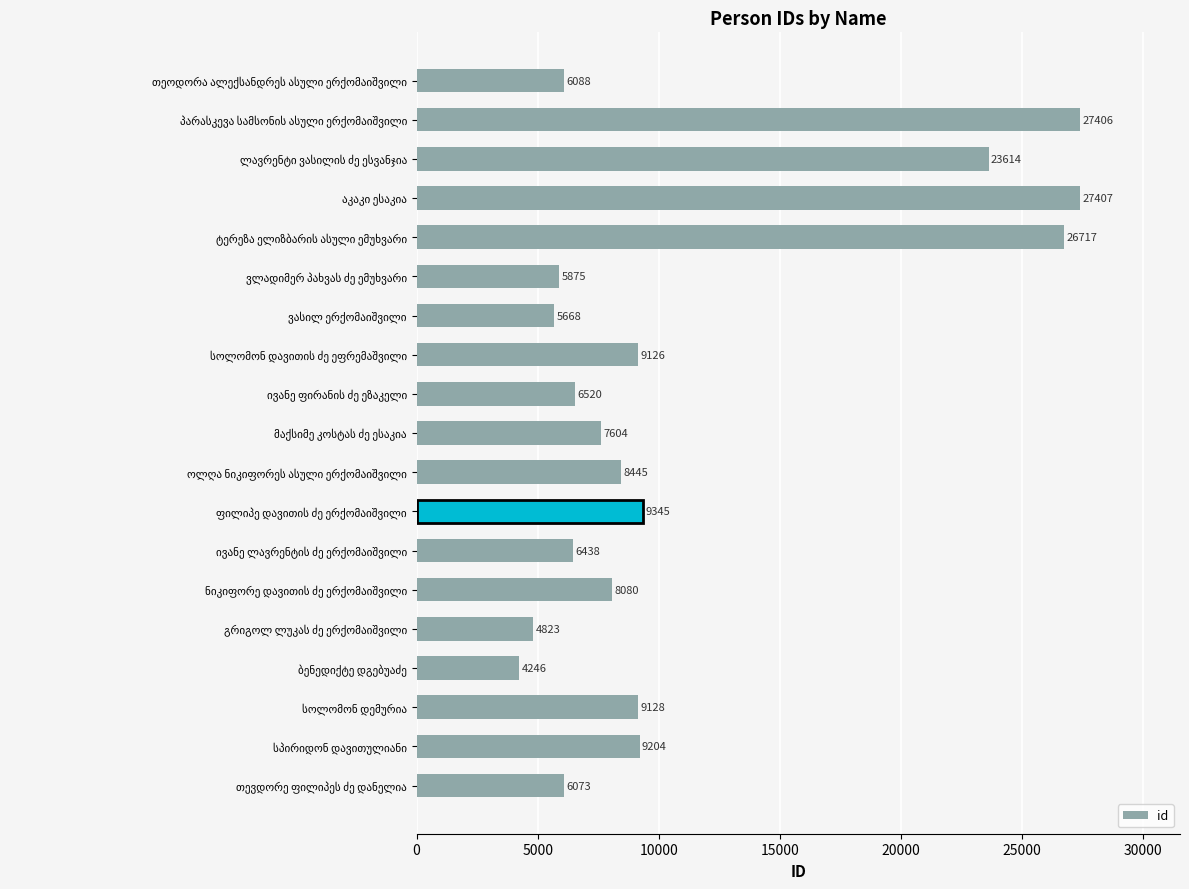

What is the difference between the maximum and minimum values?

23161